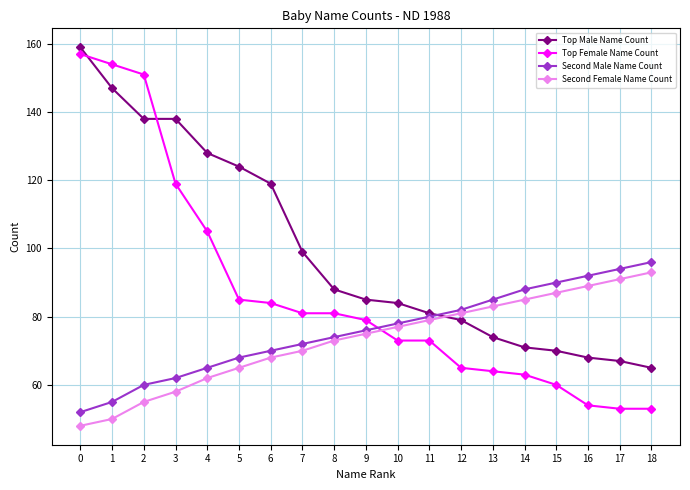

What is the value of the Top Female Name Count point at the 19th from the left?

53